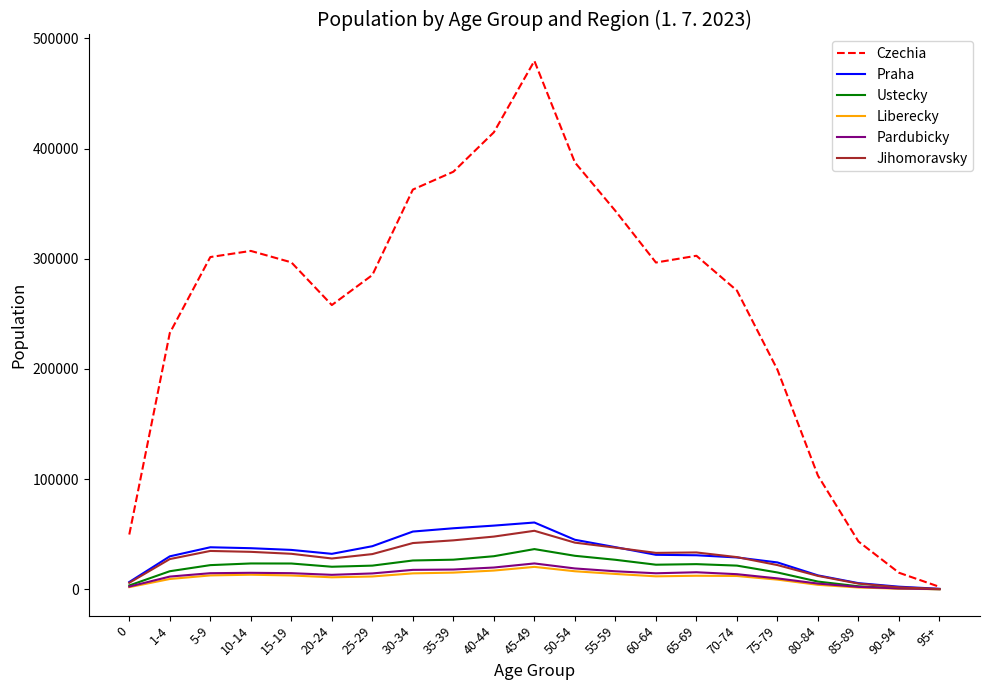

What is the maximum value shown in the chart?

479524